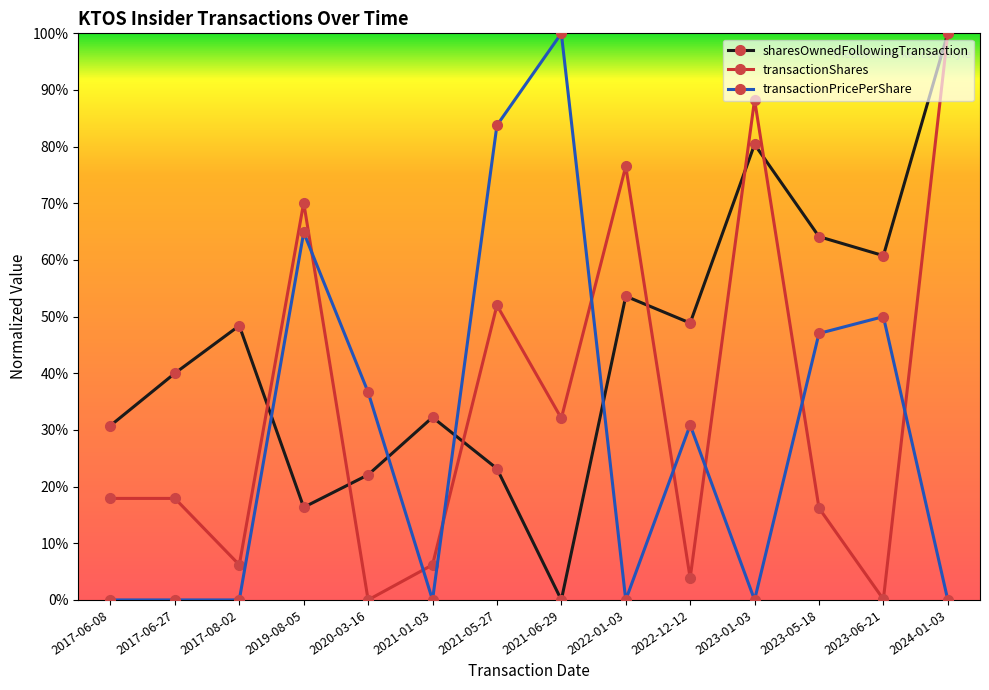

True or false: sharesOwnedFollowingTransaction has more than 0 points higher than both neighbors.

True